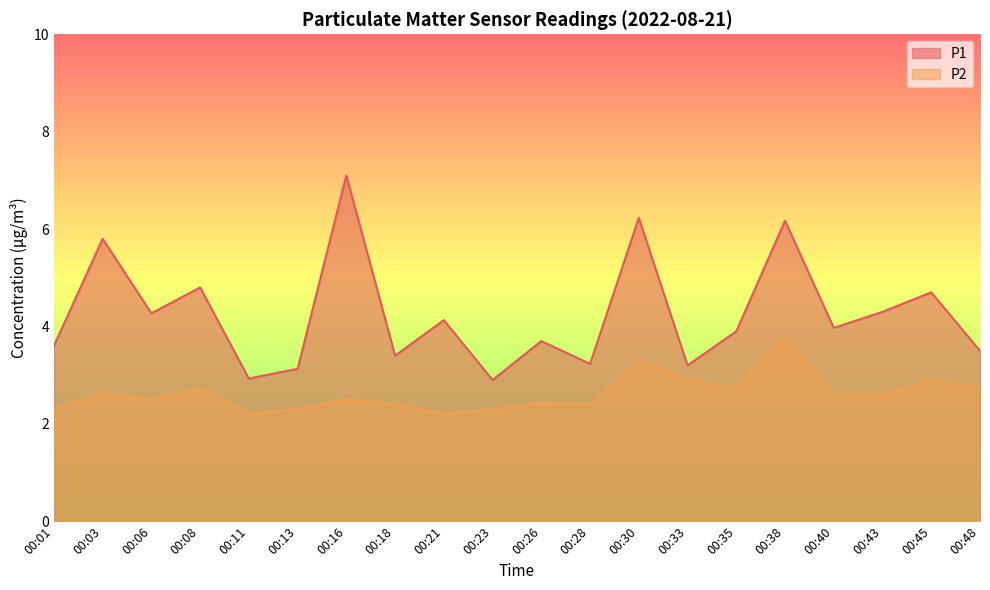

At which category is the sum across all series the highest?

00:38